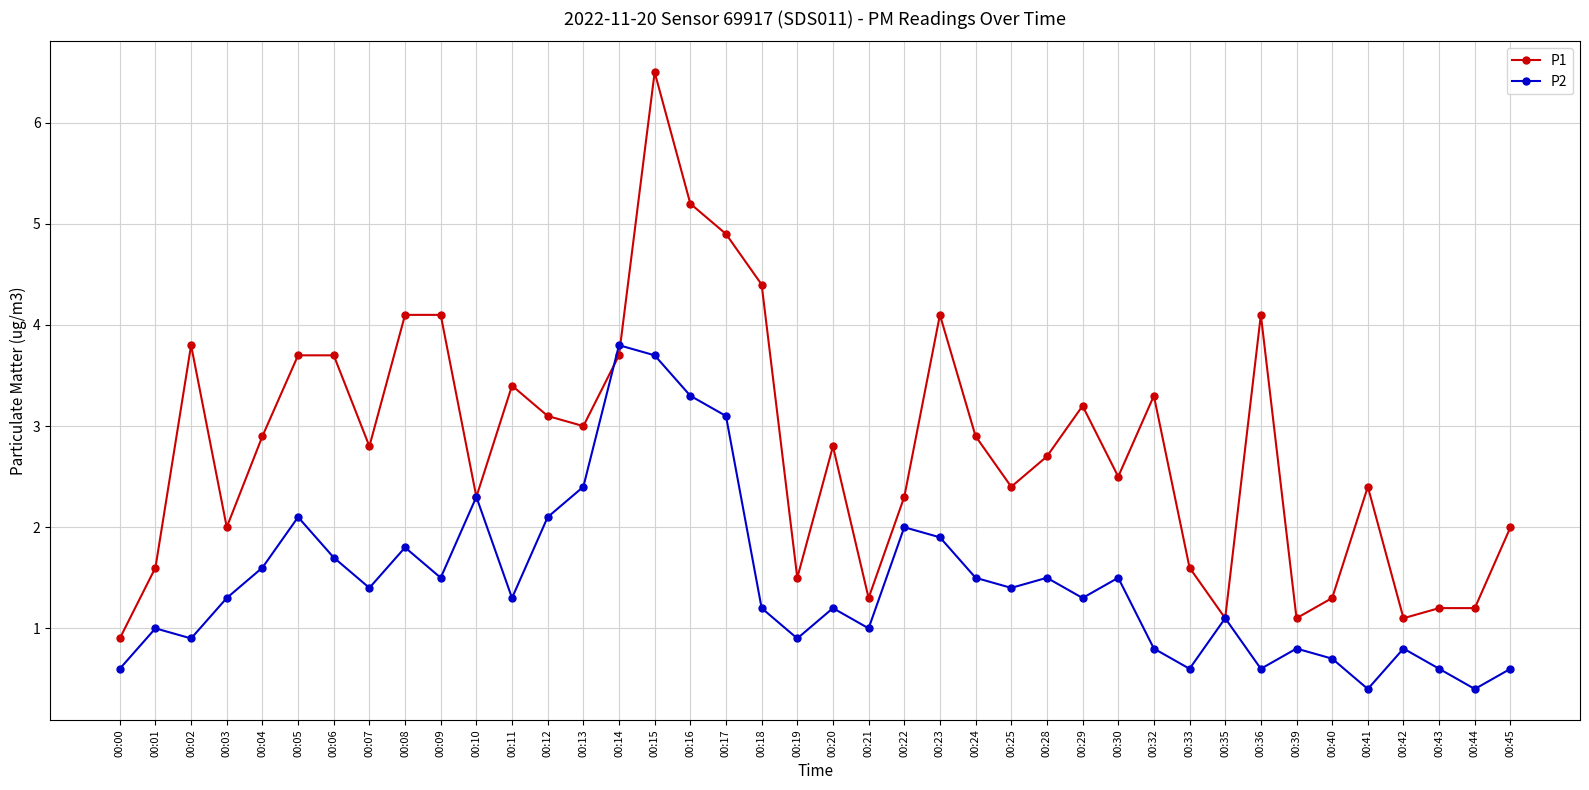

How many lines are shown in the chart?

2